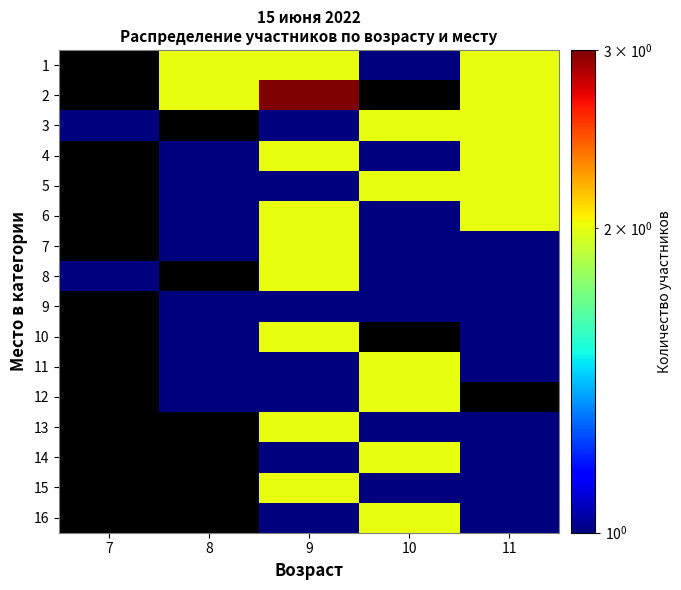

How many series are shown in this chart?

16